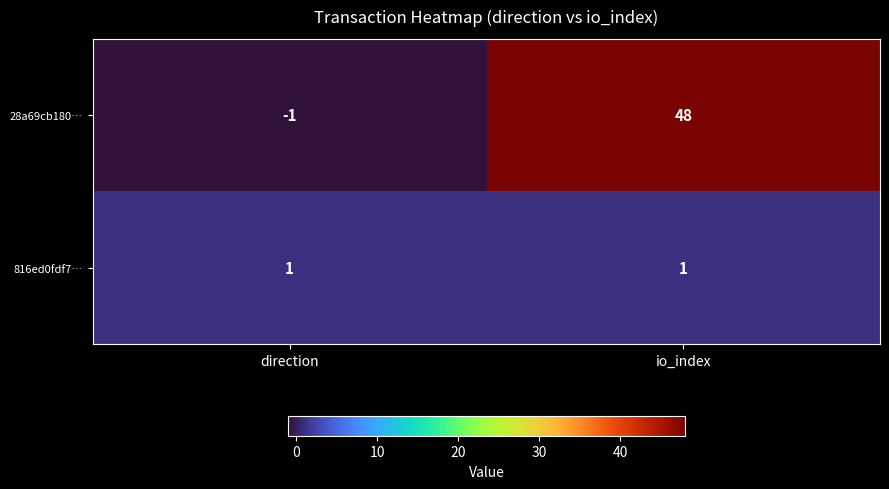

Reading left to right, what are all the values shown in this chart?

28a69cb180…: -1	48
816ed0fdf7…: 1	1